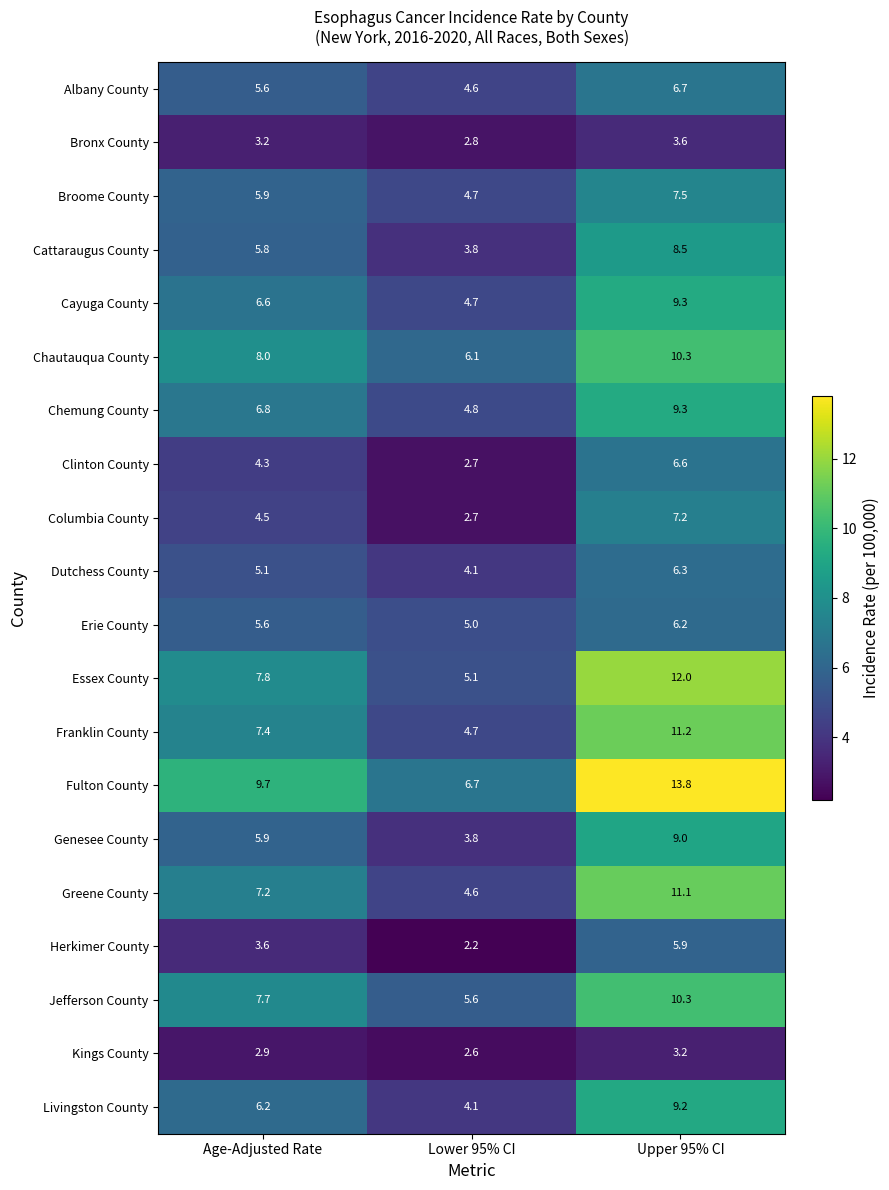

Which category has the highest value across all series?

Upper 95% CI